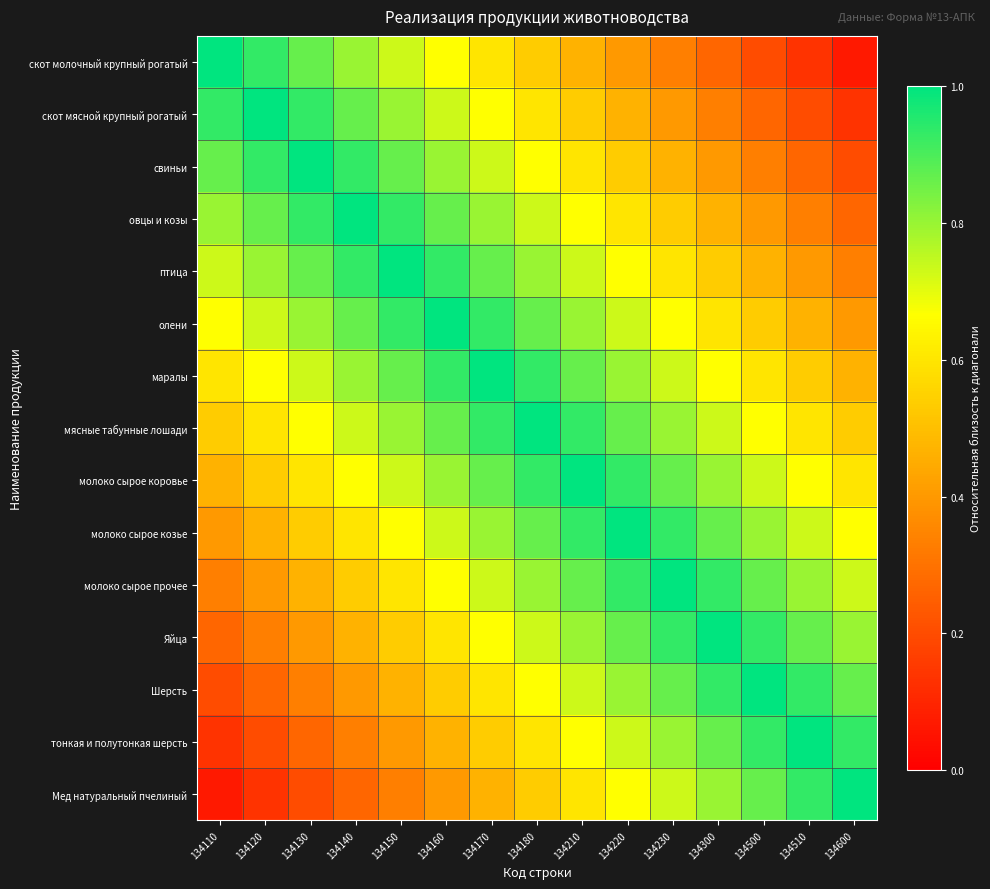

List the series in order of their peak value, lowest first.

скот молочный крупный рогатый, скот мясной крупный рогатый, свиньи, овцы и козы, птица, олени, маралы, мясные табунные лошади, молоко сырое коровье, молоко сырое козье, молоко сырое прочее, Яйца, Шерсть, тонкая и полутонкая шерсть, Мед натуральный пчелиный